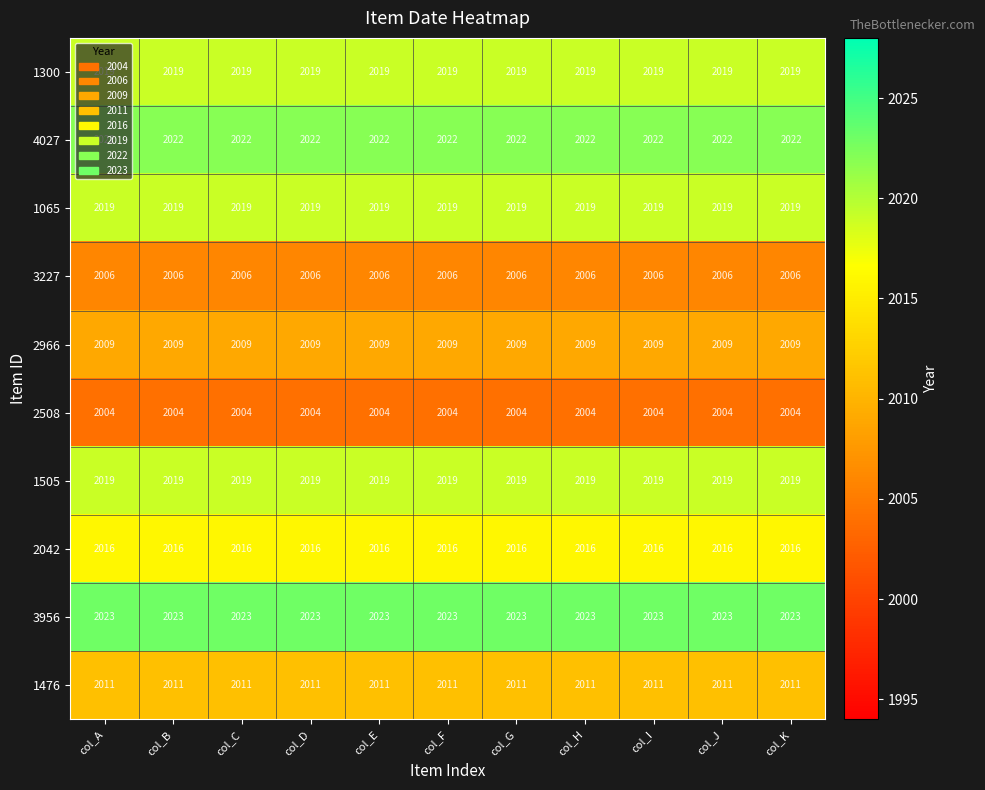

How many series are shown in this chart?

10